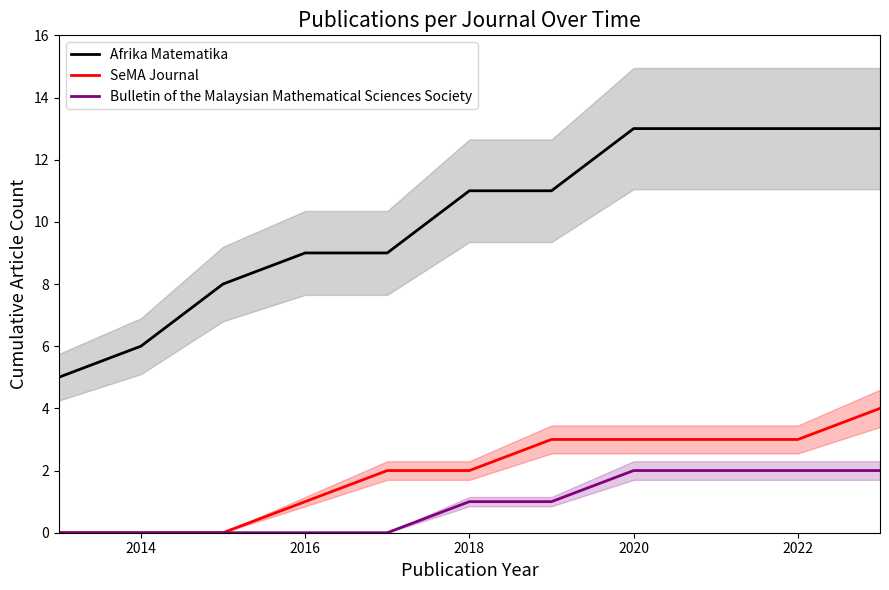

Reading left to right, list all the values displayed in this chart.

Afrika Matematika: 5	6	8	9	9	11	11	13	13	13	13
SeMA Journal: 0	0	0	1	2	2	3	3	3	3	4
Bulletin of the Malaysian Mathematical Sciences Society: 0	0	0	0	0	1	1	2	2	2	2